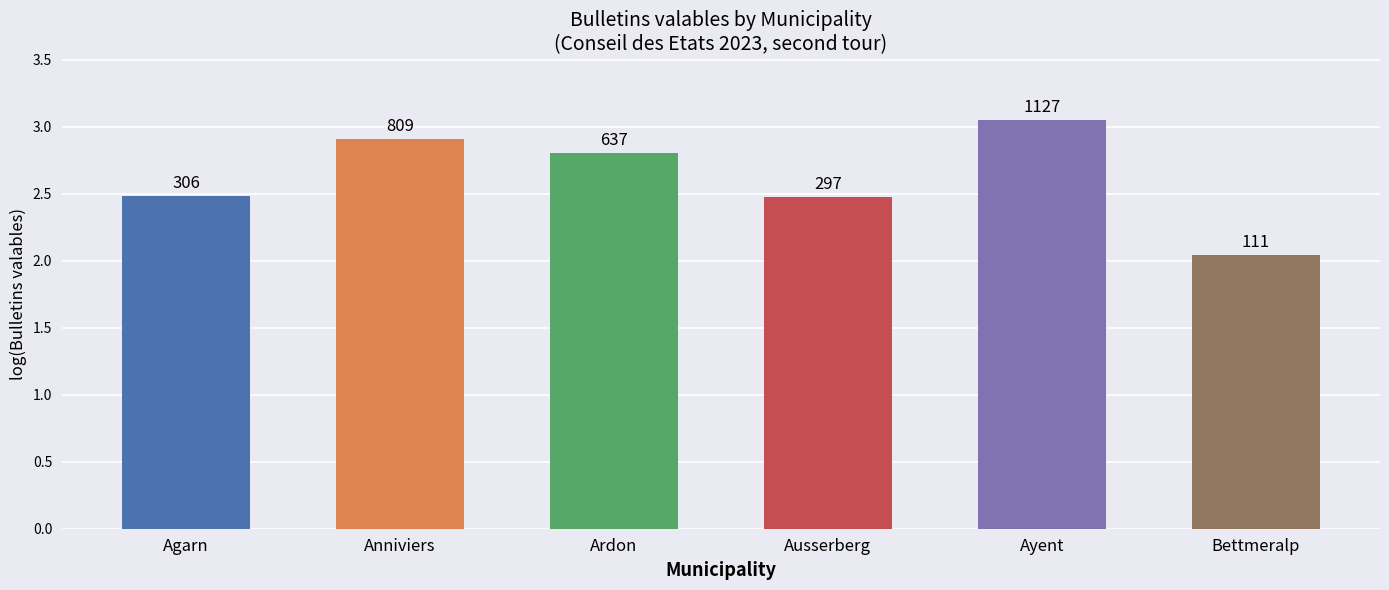

What is the smallest value displayed?

2.0